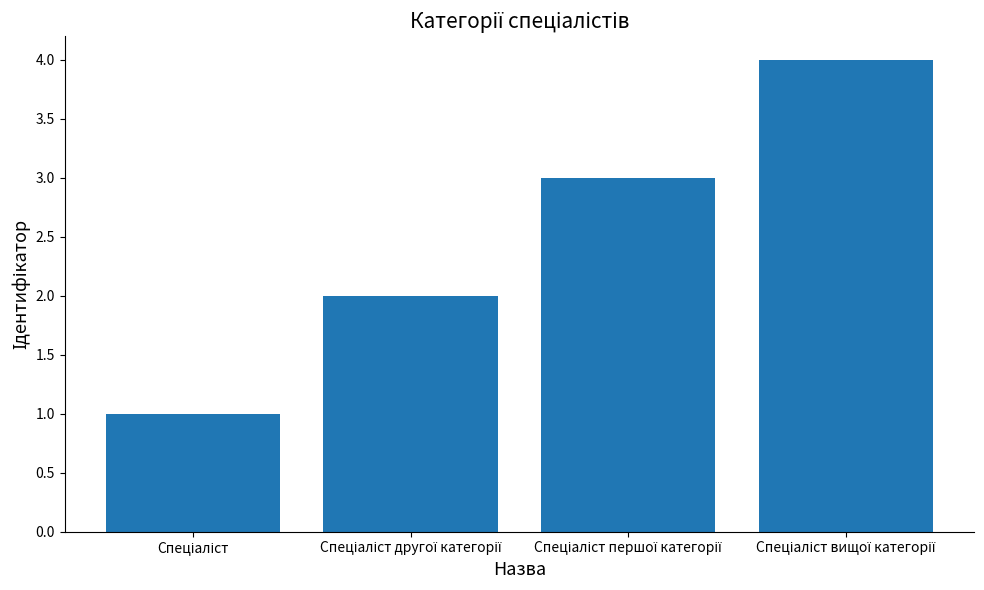

What is the smallest value displayed?

1